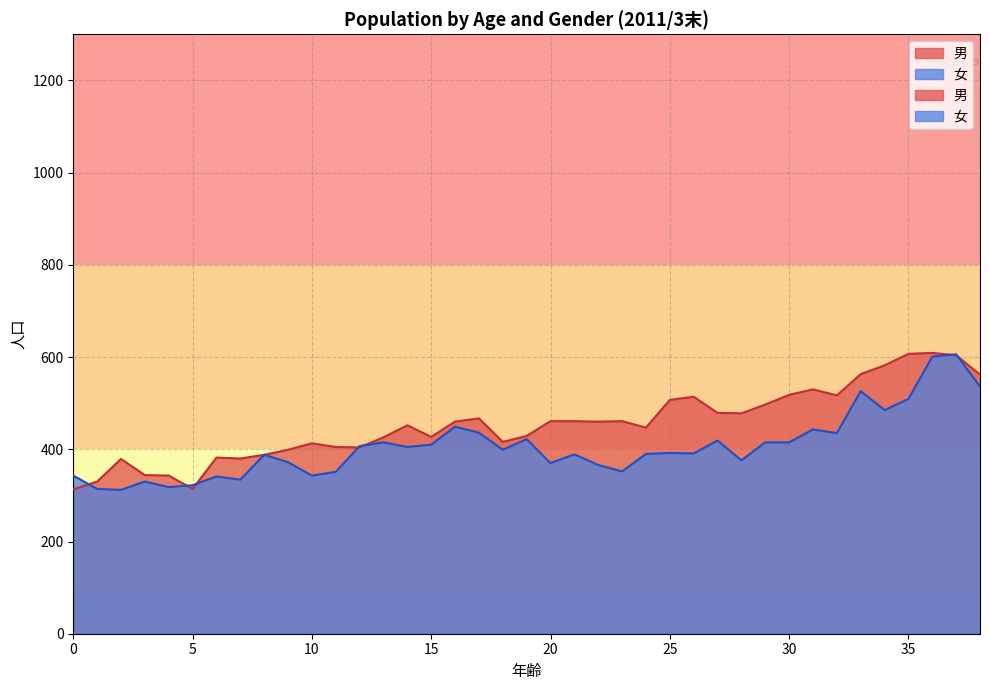

The value of 女 at 15 is 410. True or false?

True